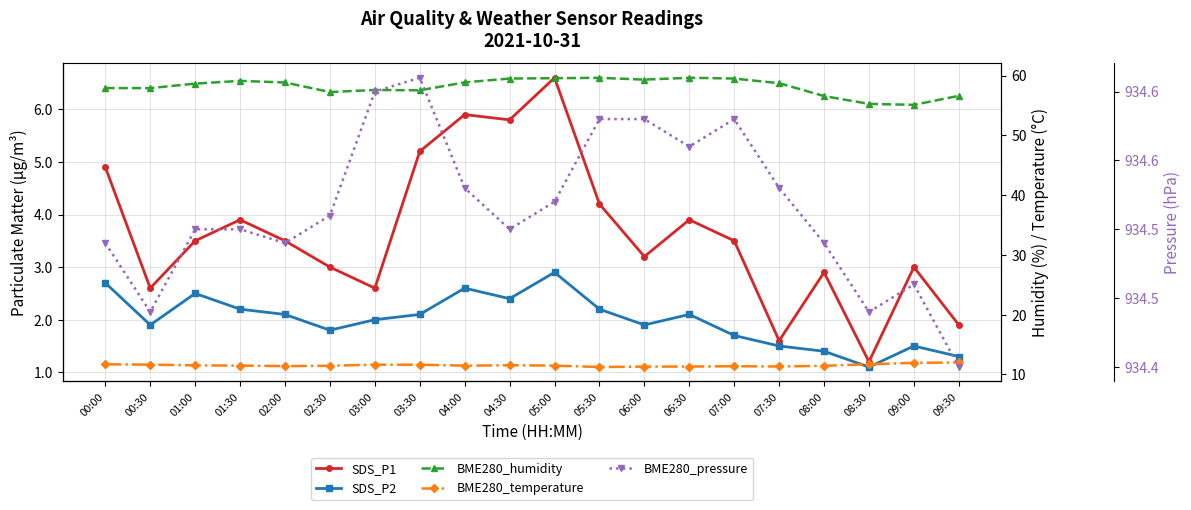

Between 01:00 and 02:00, which series saw the biggest shift?

SDS_P2